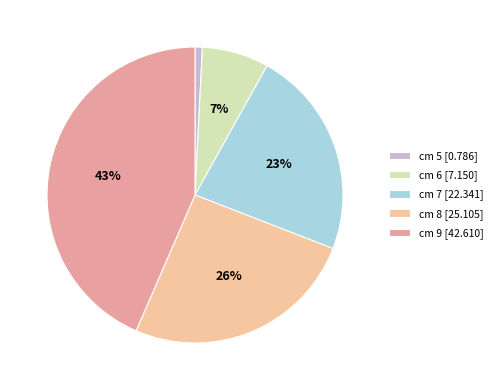

To the nearest percent, what portion does cm 7 [22.341] represent?

23%